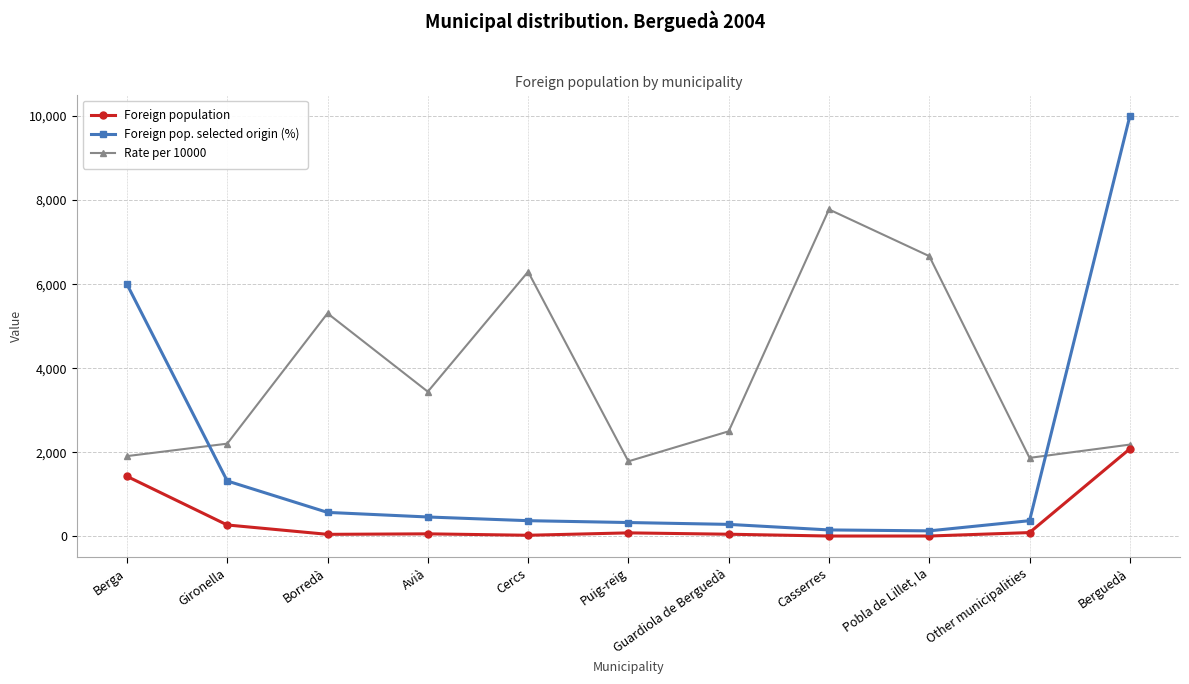

What is the label of the 3rd point from the left?

Borredà